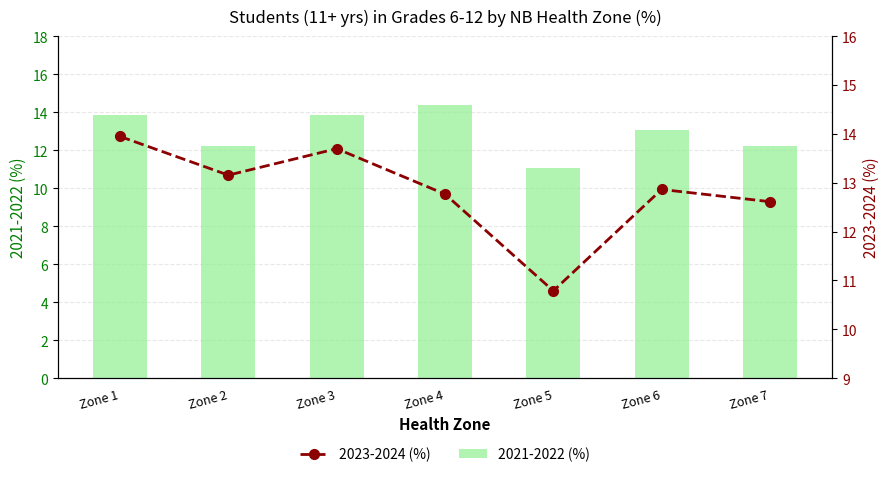

Is it true that 2023-2024 (%) equals 3.8 at Zone 3?

False